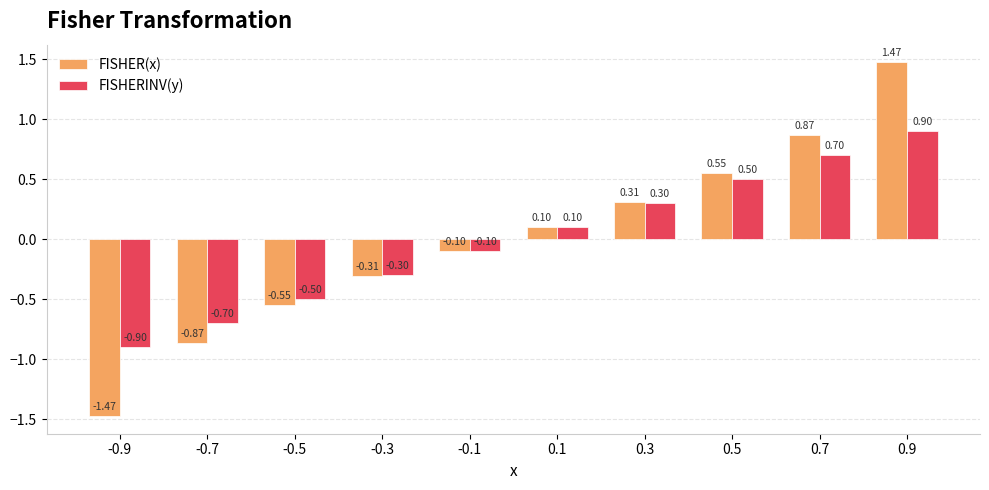

What is the sum of the FISHERINV(y) values at 0.5 and 0.7?

1.2